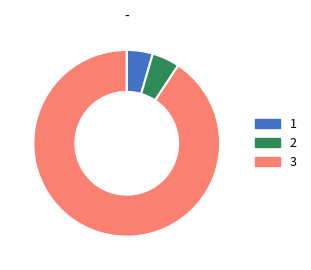

The 1 slice represents 5% of the pie. True or false?

True